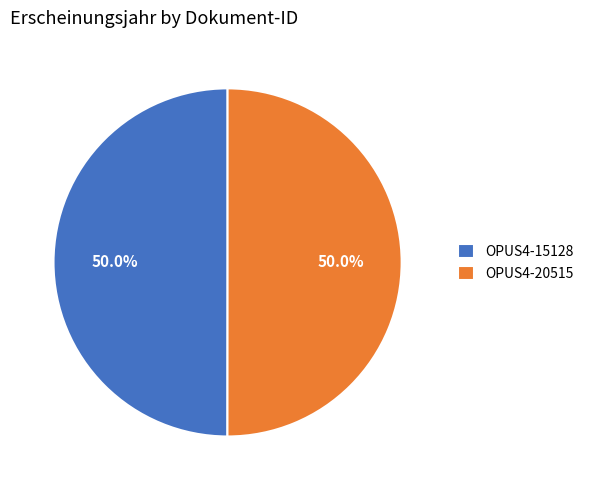

Is the sum of OPUS4-15128 and OPUS4-20515 greater than half?

Yes